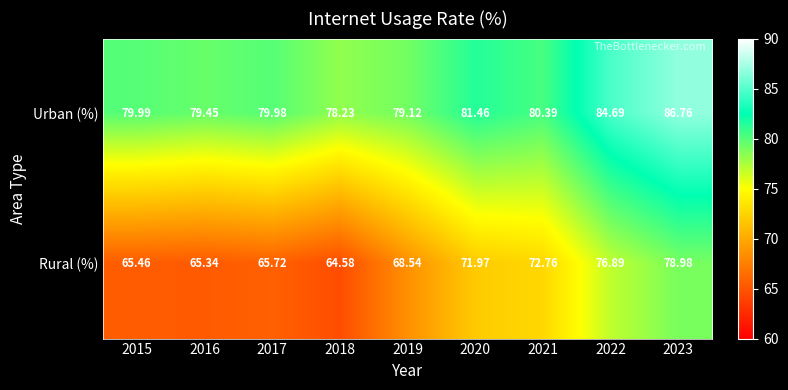

What is the smallest value displayed?

64.6